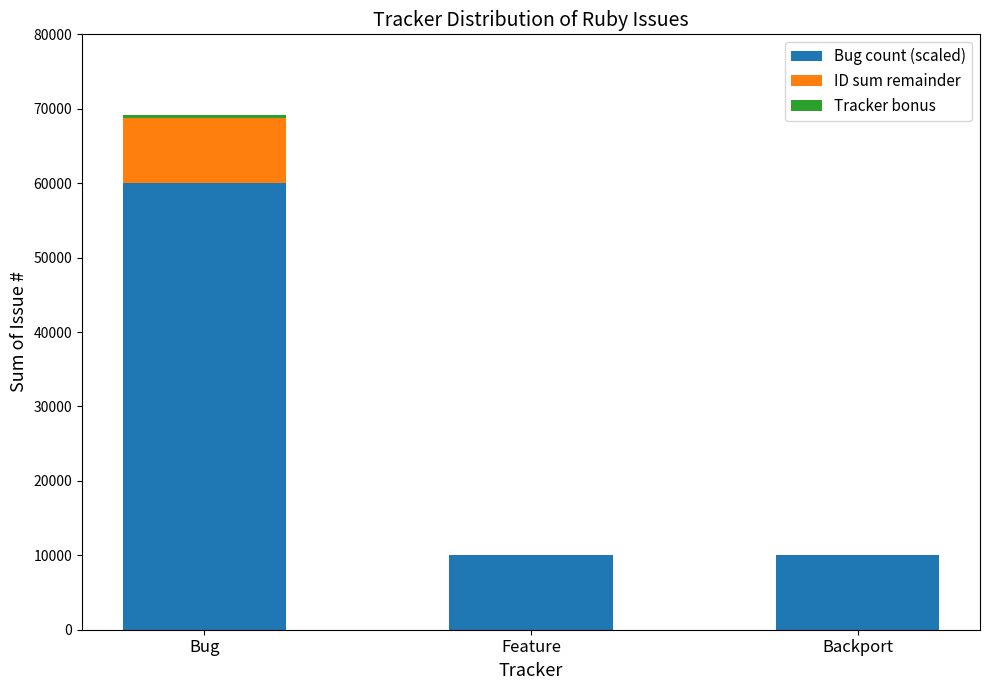

Is it true that Bug count (scaled) equals 60000 at Bug?

True